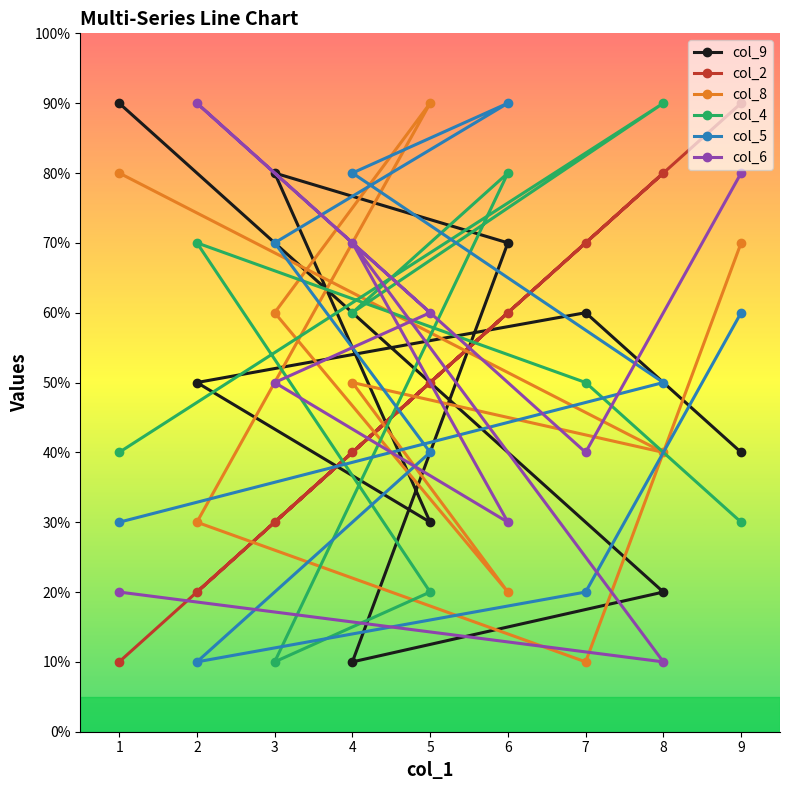

How many lines are shown in the chart?

6